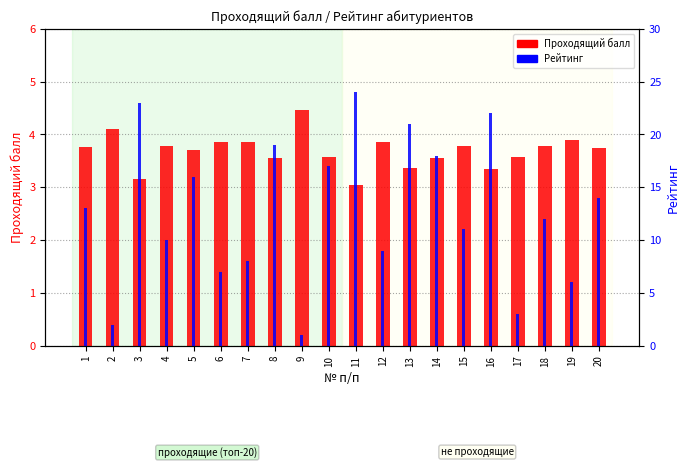

Reading left to right, what are all the values shown in this chart?

Проходящий балл: 1=3.8	2=4.1	3=3.1	4=3.8	5=3.7	6=3.9	7=3.9	8=3.5	9=4.5	10=3.6	11=3.0	12=3.9	13=3.4	14=3.6	15=3.8	16=3.4	17=3.6	18=3.8	19=3.9	20=3.8
Рейтинг: 1=13.0	2=2.0	3=23.0	4=10.0	5=16.0	6=7.0	7=8.0	8=19.0	9=1.0	10=17.0	11=24.0	12=9.0	13=21.0	14=18.0	15=11.0	16=22.0	17=3.0	18=12.0	19=6.0	20=14.0